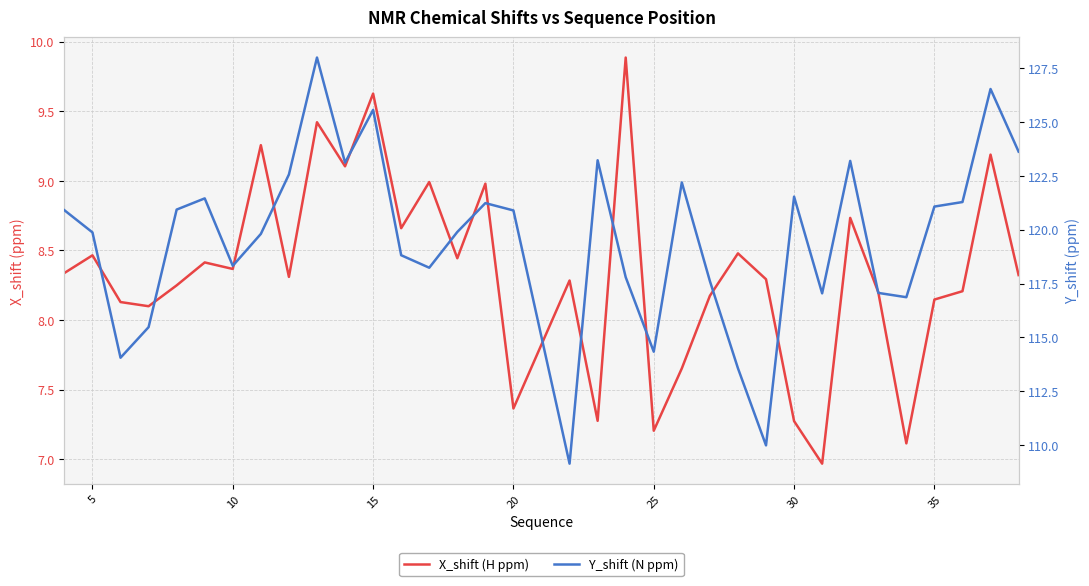

What is the sum of all Y_shift (N ppm) values?

4065.4